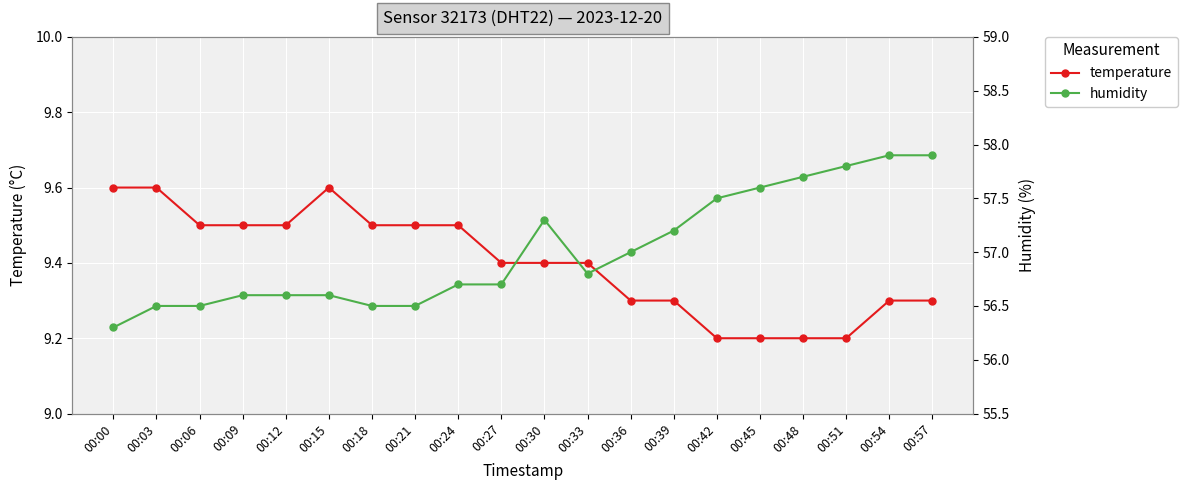

Is it true that temperature equals 9.4 at 00:30?

True